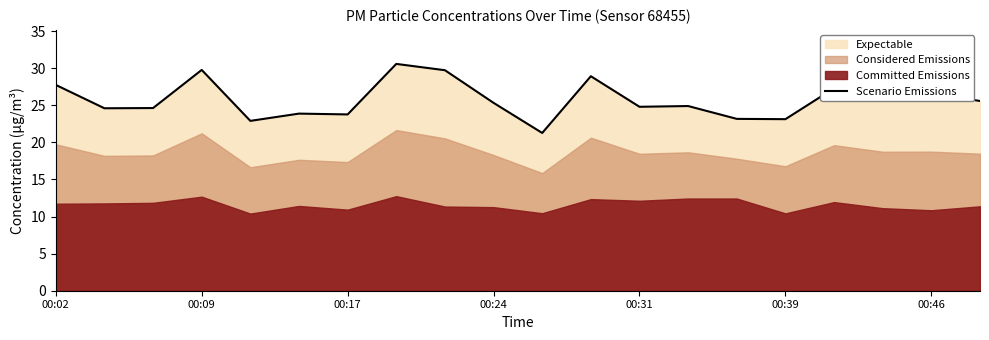

How many values are below 25?

10